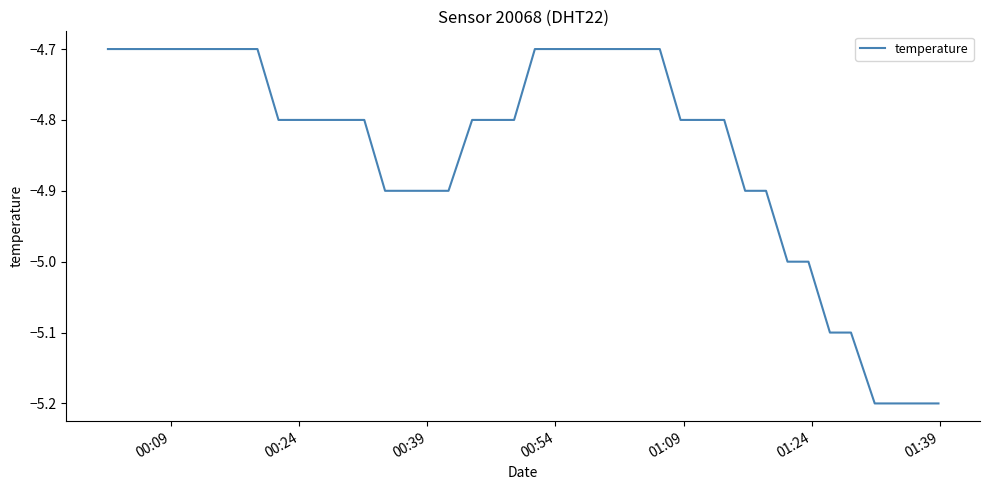

What is the difference between the maximum and minimum values?

0.5